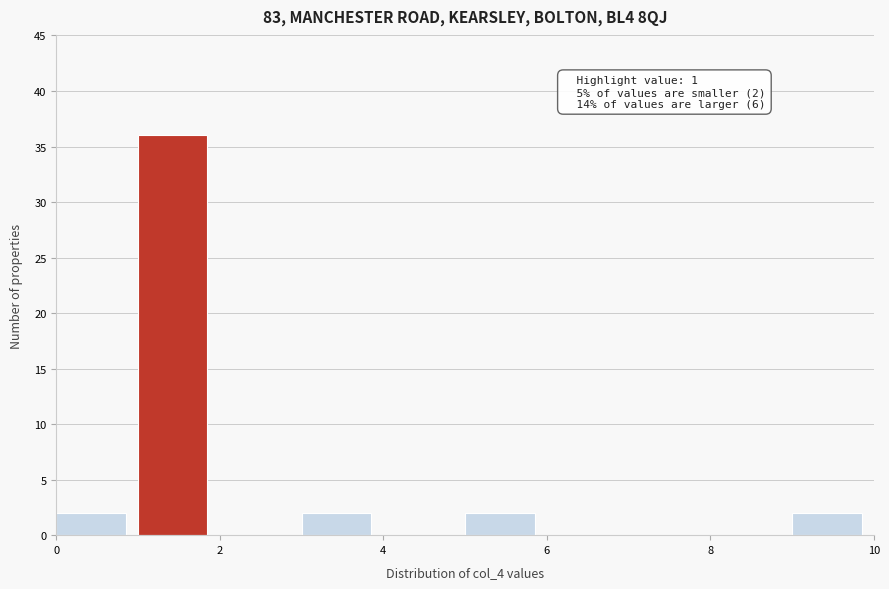

Over which range of the x-axis is the bar tallest?

1 to 2